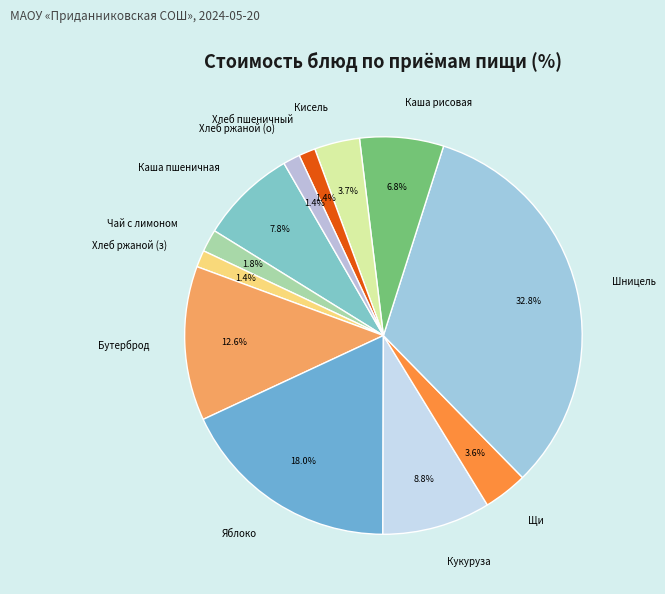

How many slices are in this pie chart?

12